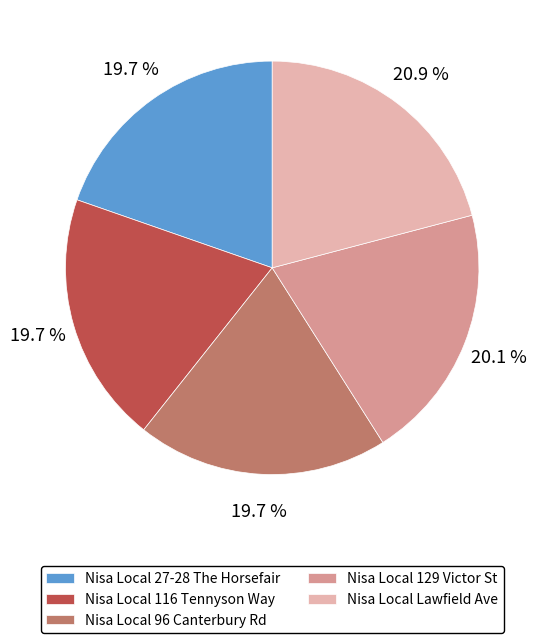

Approximately how many times larger is the value at Nisa Local Lawfield Ave compared to Nisa Local 27-28 The Horsefair?

1.1